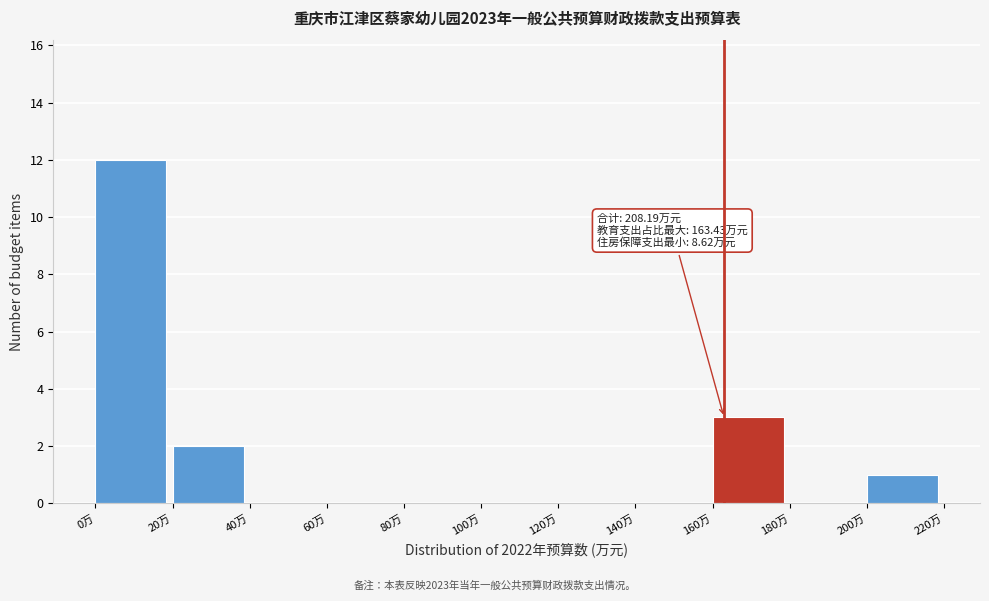

Which range on the x-axis has the tallest bar?

0 to 20